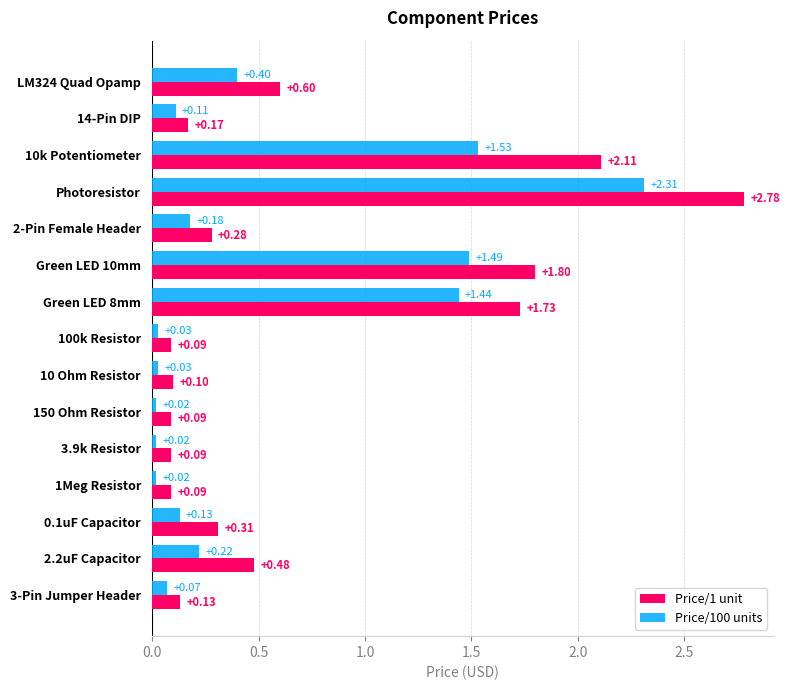

What is the difference between the maximum and minimum values in the Price/100 units series?

2.3